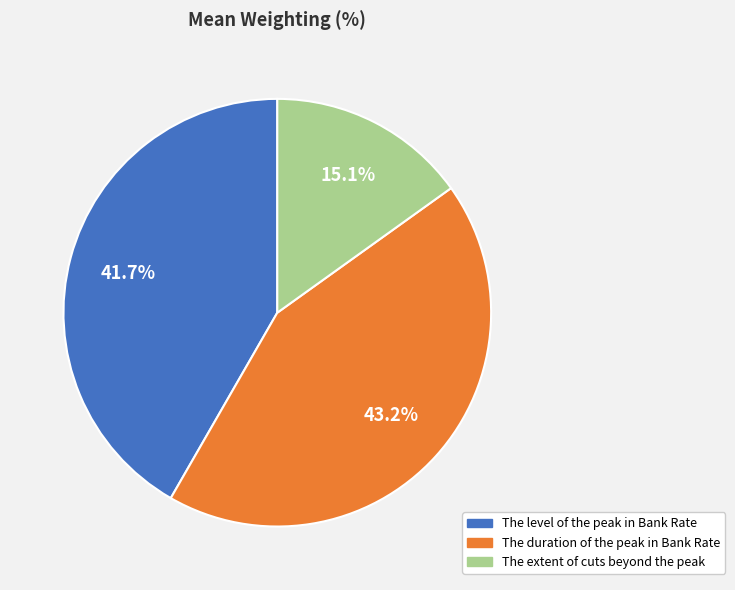

Rank the categories by value from highest to lowest.

The duration of the peak in Bank Rate, The level of the peak in Bank Rate, The extent of cuts beyond the peak